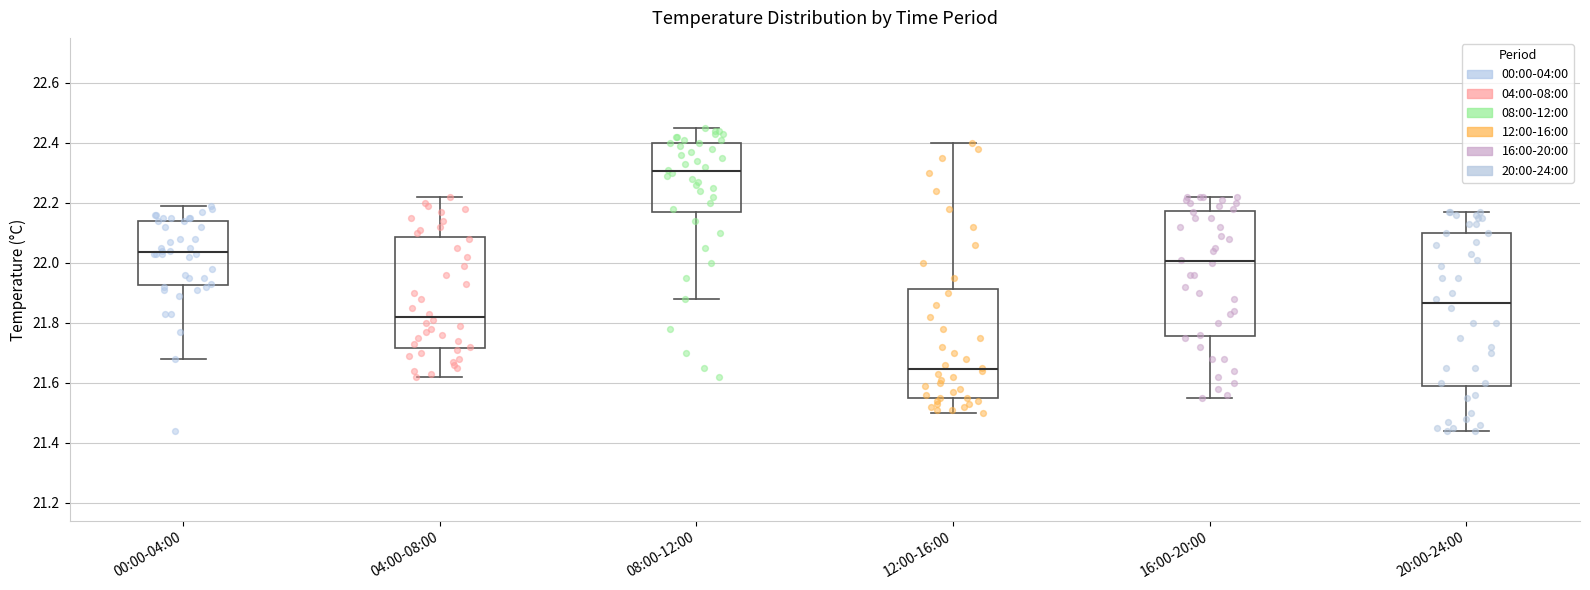

Which box is the tallest, from its lower edge to its upper edge?

20:00-24:00